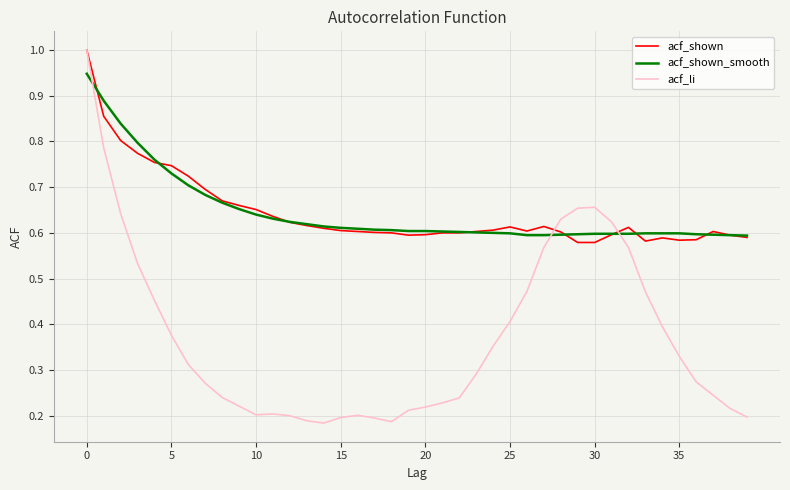

True or false: acf_li has more than 2 interior local peaks.

True